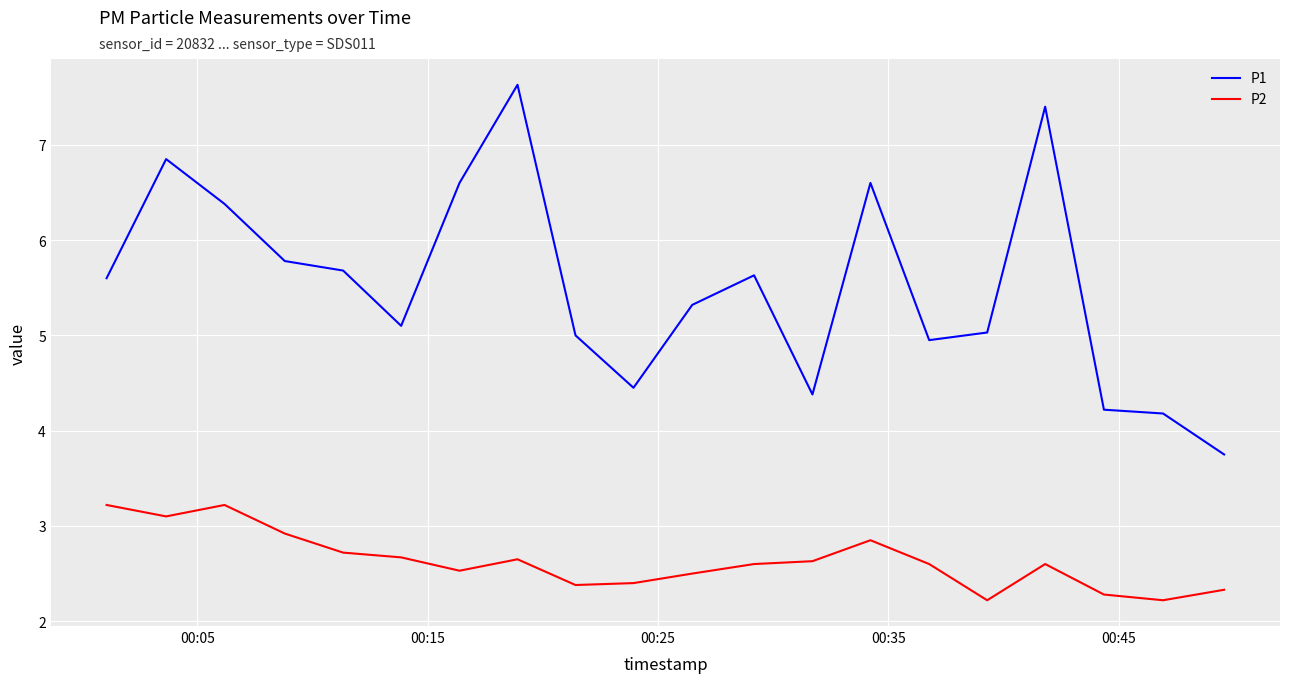

What is the maximum value for P1?

7.6